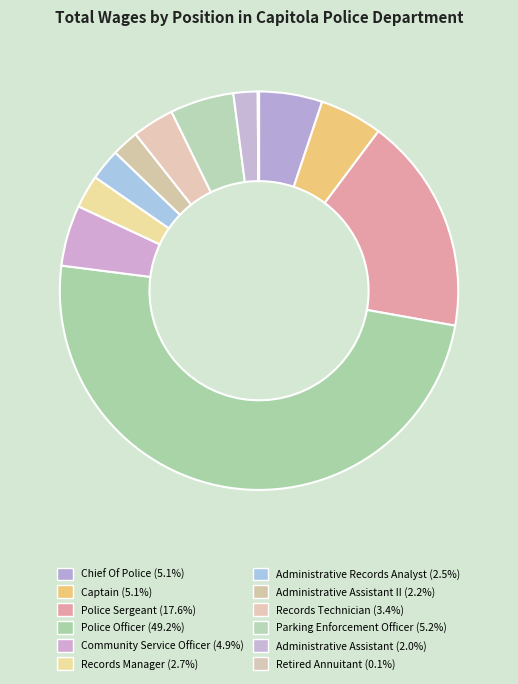

Which slice is the largest?

Police Officer